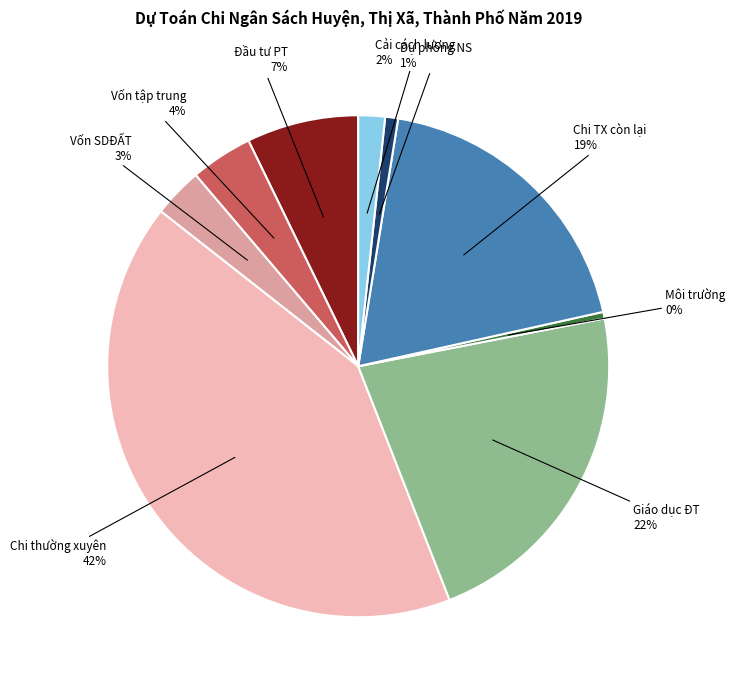

How many slices are in this pie chart?

9